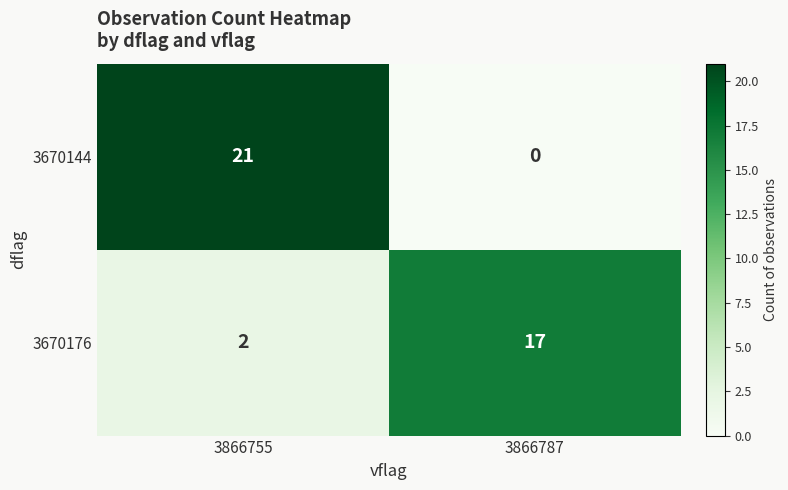

At which category is the sum across all series the highest?

3866755